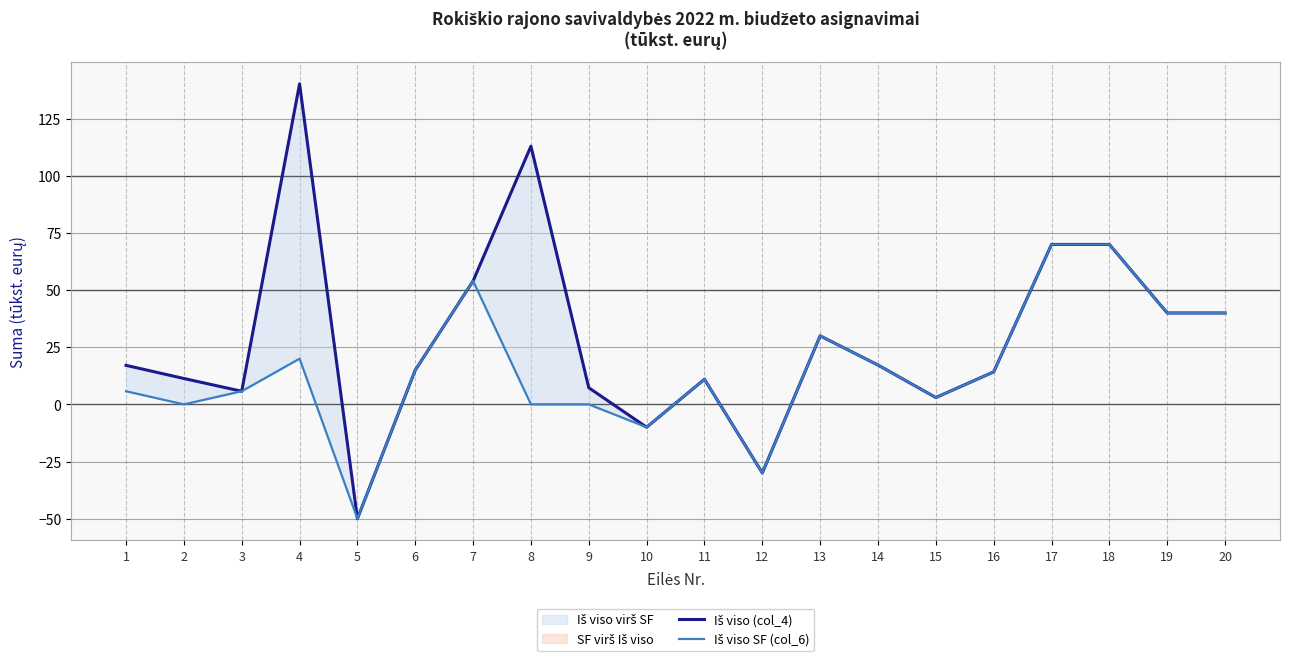

What is the value of the Iš viso (col_4) point at the 7th from the left?

54.0